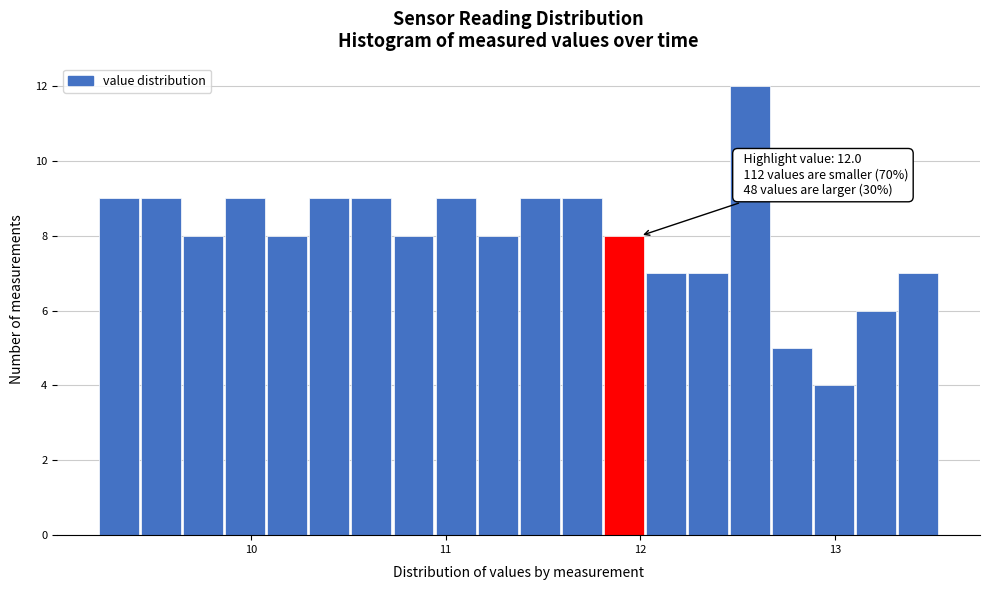

Read against the x-axis, roughly where is the centre of the tallest bar?

12.6